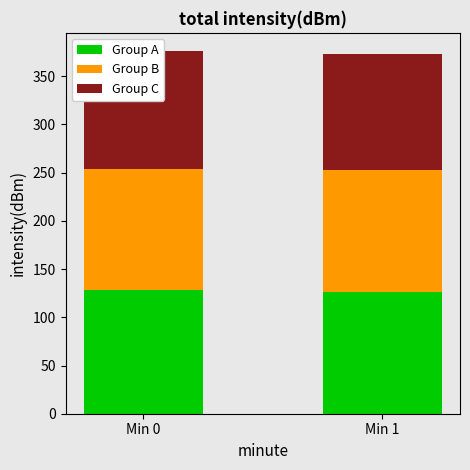

What value does the Group A series have at Min 0?

128.1